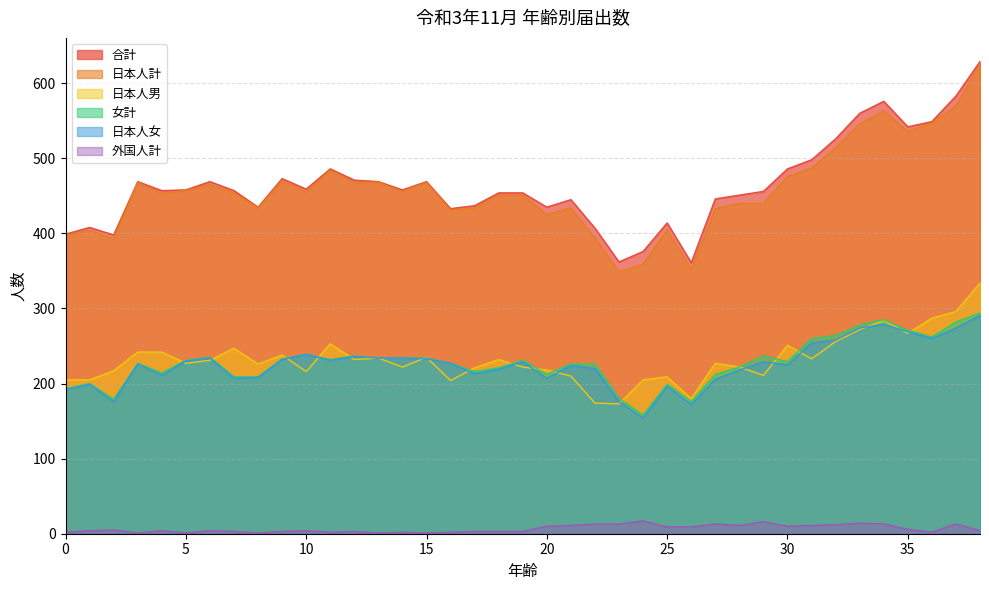

At which category does the chart reach its peak across all series?

38